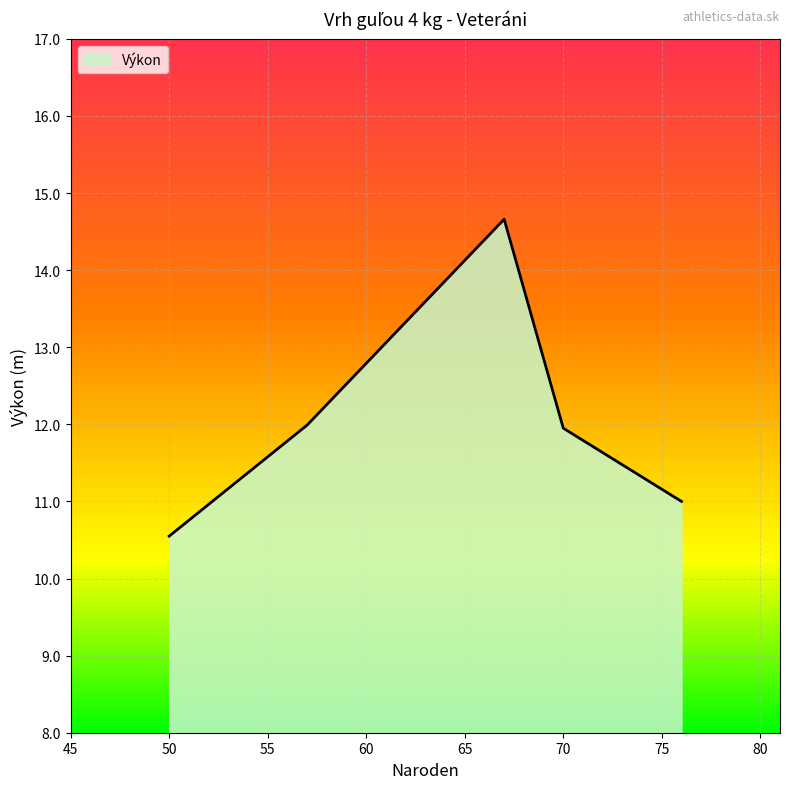

What is the smallest value displayed?

10.6